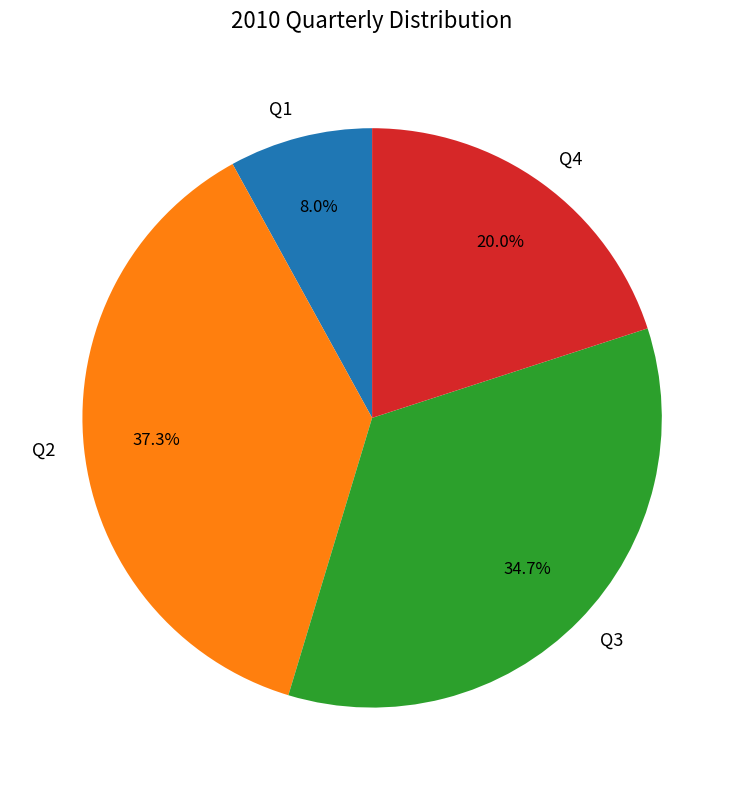

To the nearest percent, what is the difference between the Q2 and Q1 slice percentages?

29%